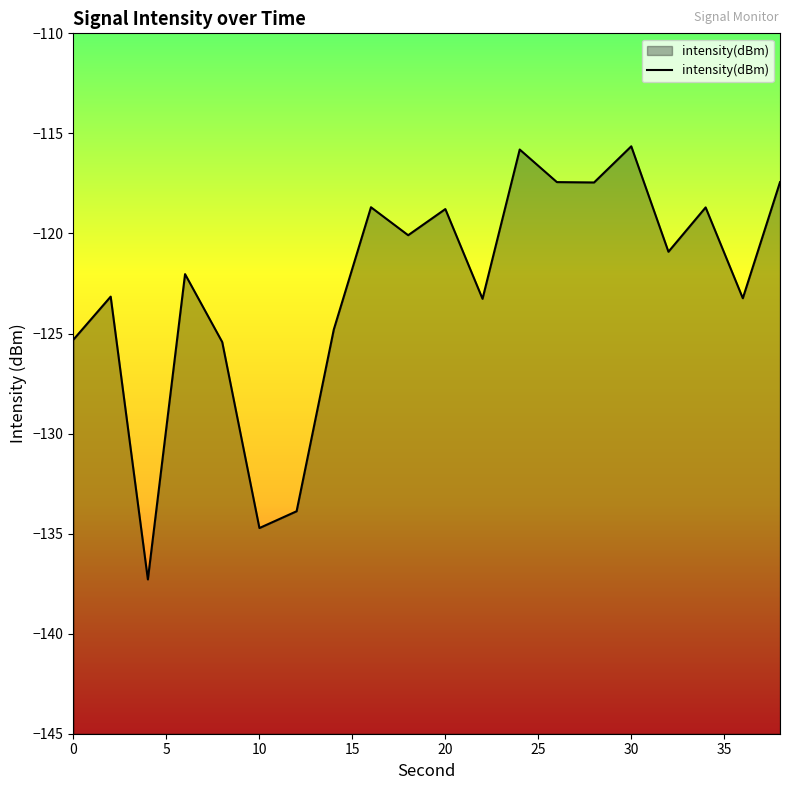

The chart shows a value of -206.5 at 0. True or false?

False